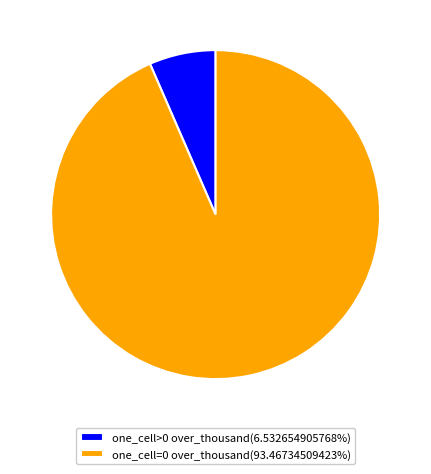

What is the ratio of the value at one_cell=0 over_thousand(93.46734509423%) to the value at one_cell>0 over_thousand(6.532654905768%)?

14.3